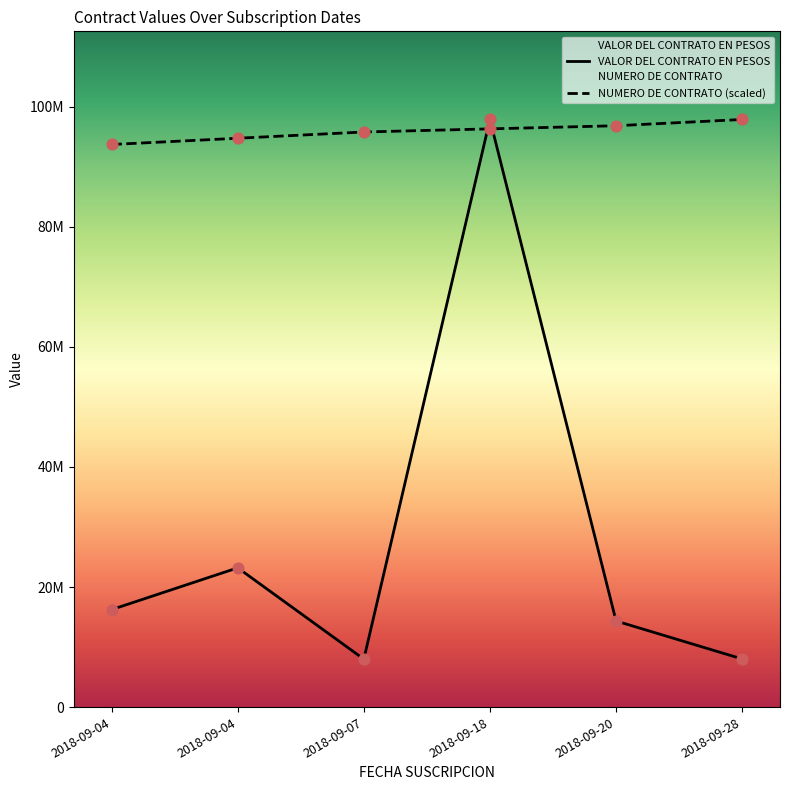

At how many categories does at least one series exceed 97756130?

2